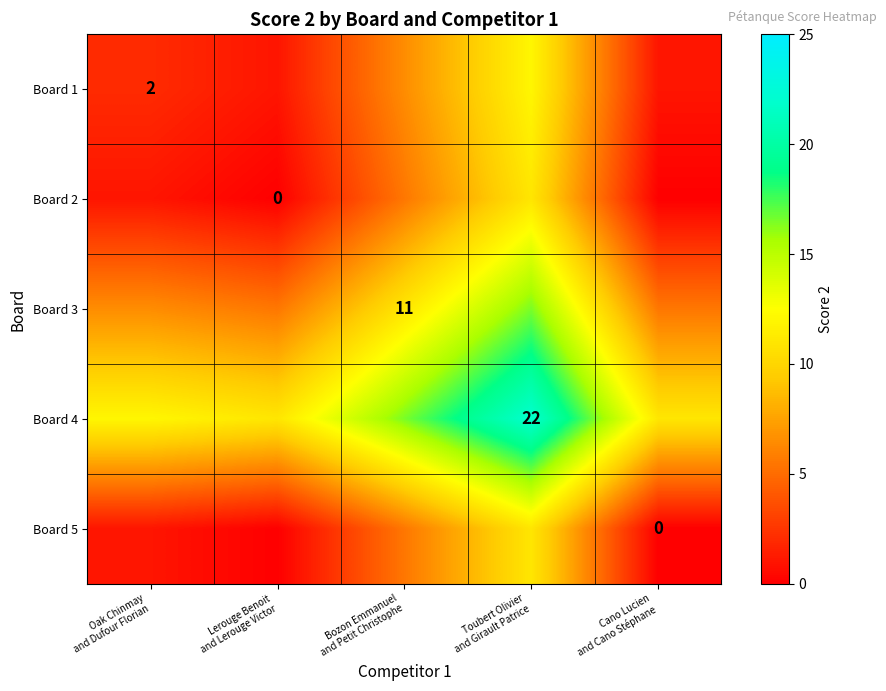

How many categories are shown in the chart?

5